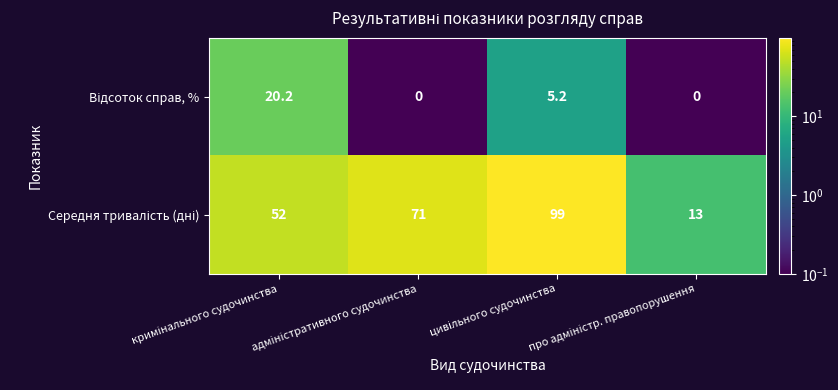

How many categories are shown in the chart?

4